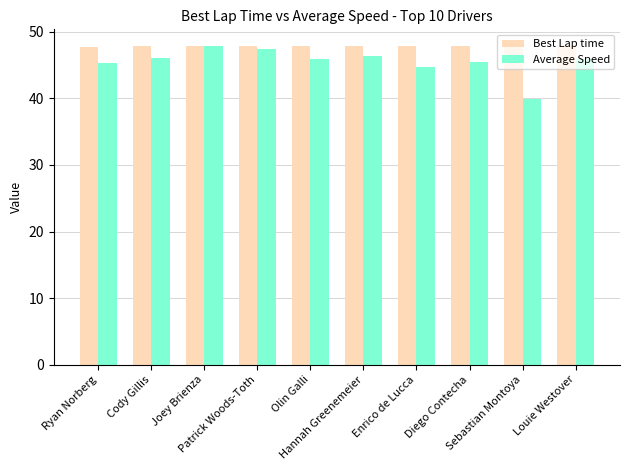

How many groups of bars are there?

10